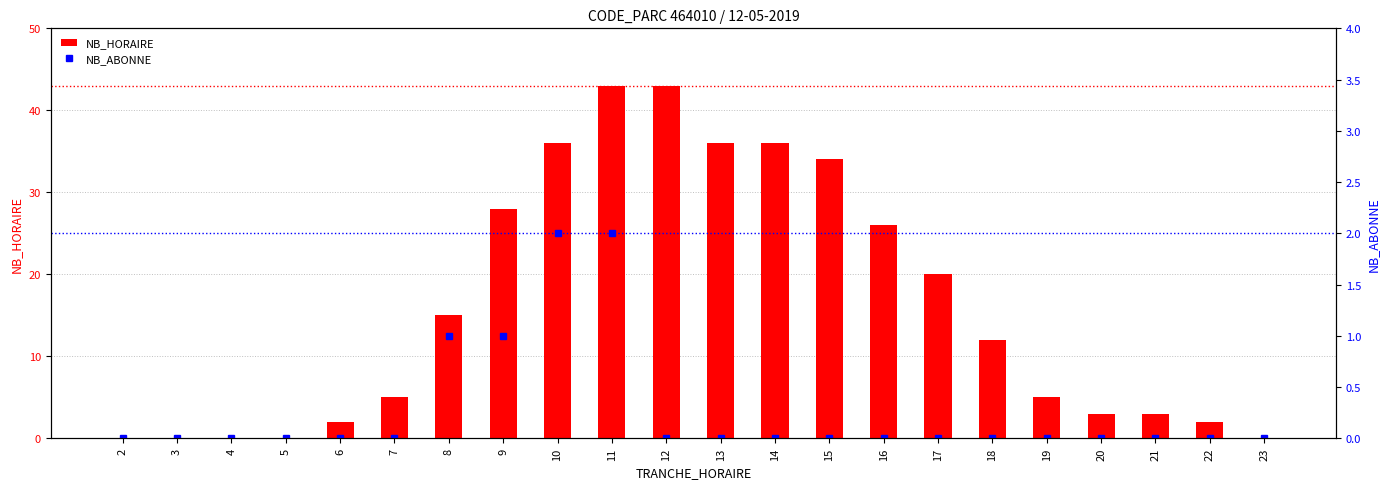

Rank the series by their average value, from highest to lowest.

NB_HORAIRE, NB_ABONNE